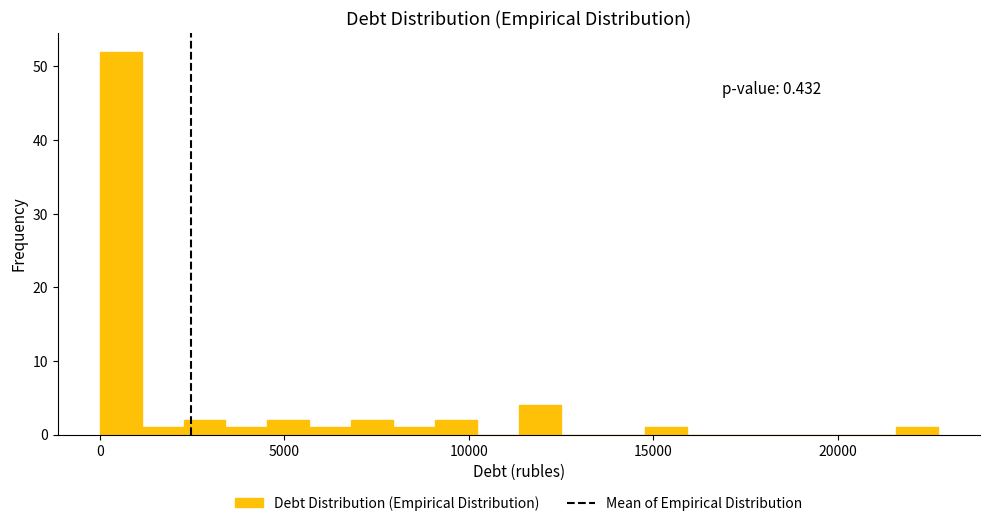

Read against the x-axis, roughly where is the centre of the tallest bar?

500